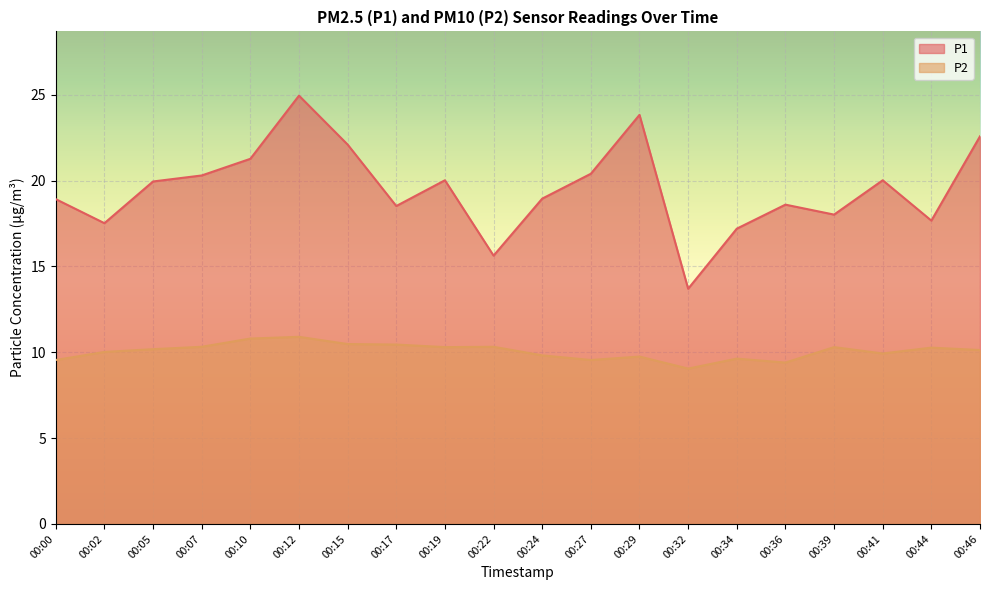

Where is the first local maximum for P2?

00:12